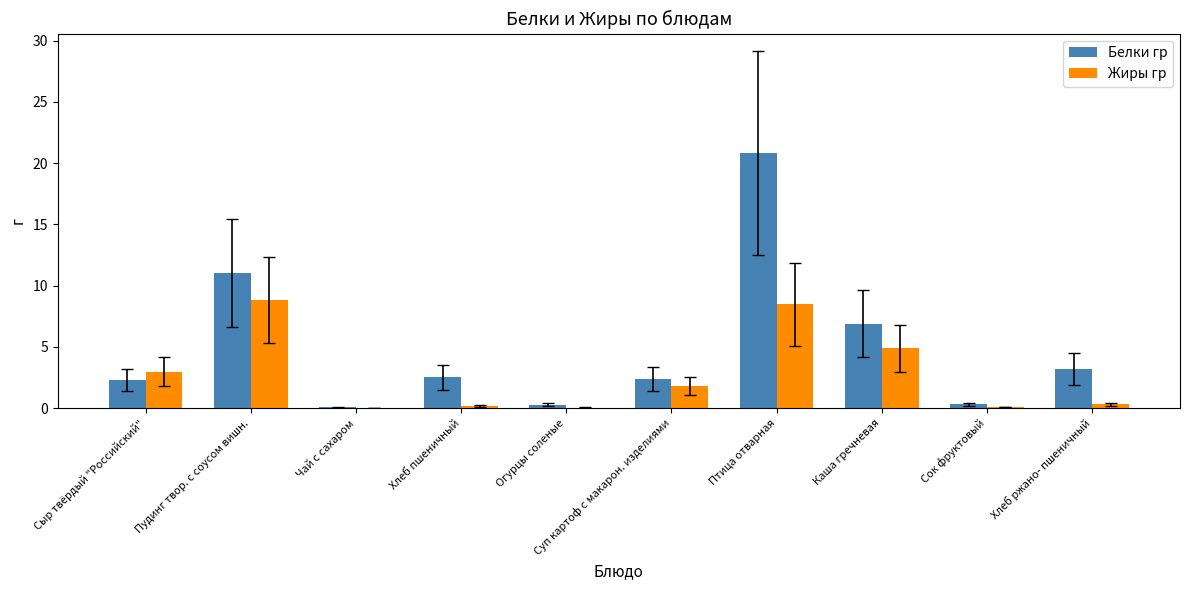

What is the greatest value displayed?

20.8